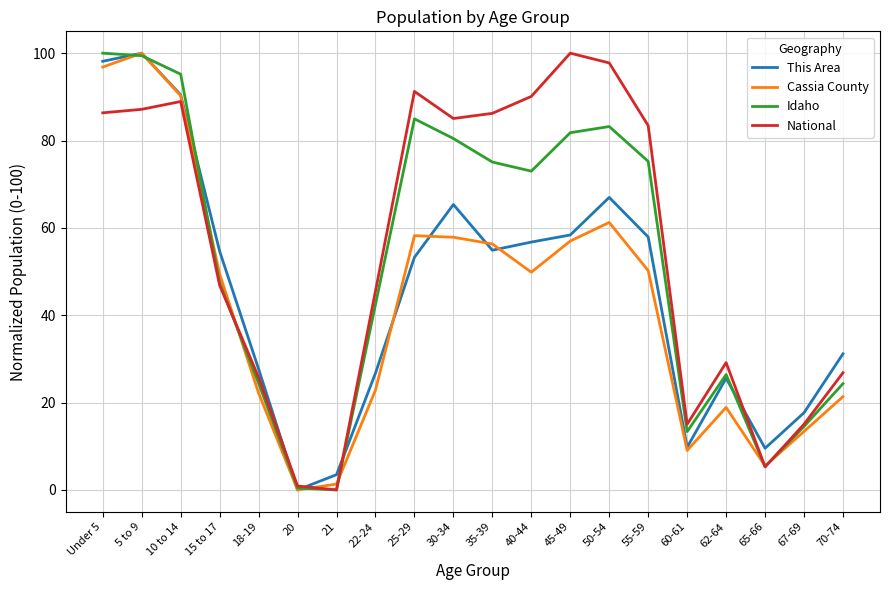

What is the difference between the highest and lowest values at Under 5?

13.7